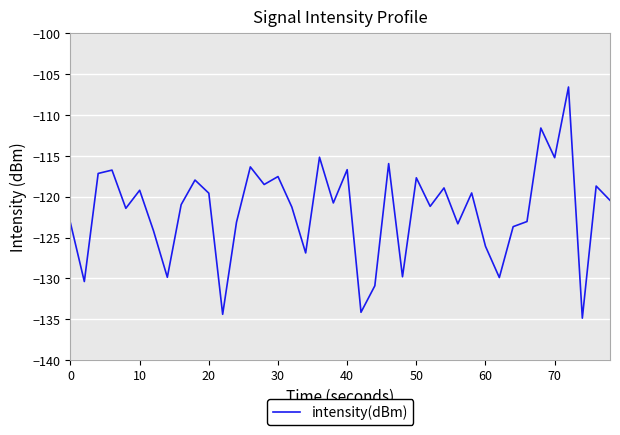

What is the difference between the maximum and minimum values?

28.3